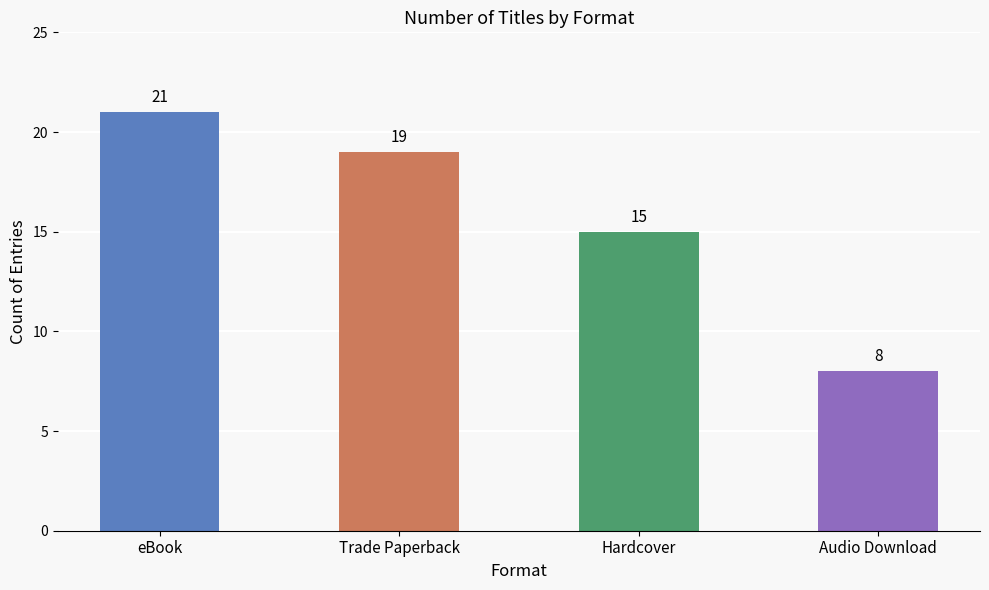

Approximately how many times larger is the value at eBook compared to Trade Paperback?

1.1